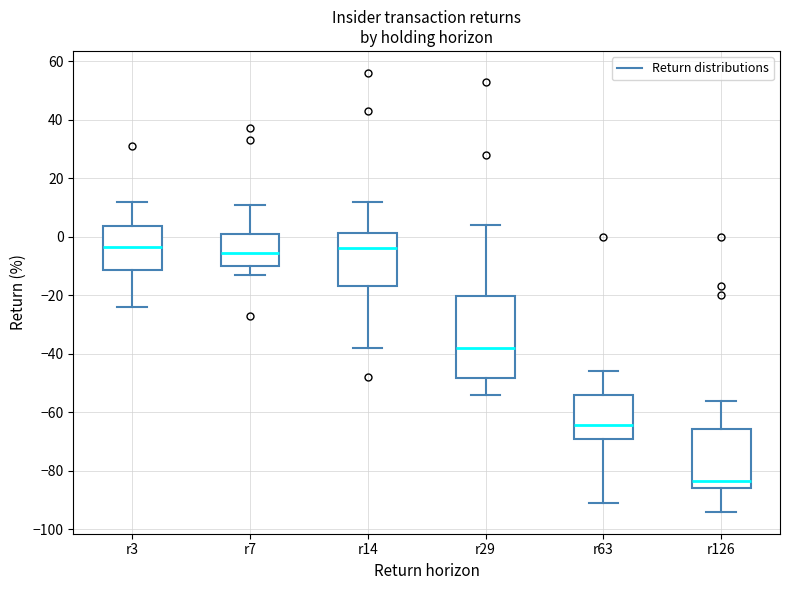

Reading left to right, transcribe this box plot: for each box, give where its median line is, the range the box spans, and where its two whiskers end, as read against the y-axis. The values are not printed on the chart, so give them approximately, as read against the axis.

r3: median -4, box -12 to 4, whiskers -24 to 12
r7: median -6, box -10 to 2, whiskers -12 to 12
r14: median -4, box -16 to 2, whiskers -38 to 12
r29: median -38, box -48 to -20, whiskers -54 to 4
r63: median -64, box -68 to -54, whiskers -90 to -46
r126: median -84, box -86 to -66, whiskers -94 to -56